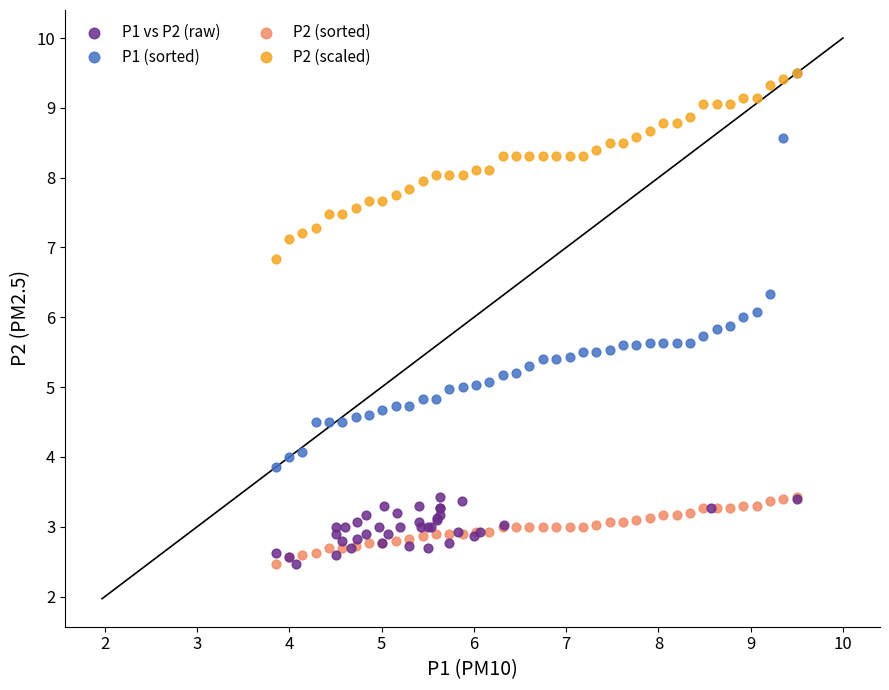

Which series has the largest Y range (max minus min)?

P1 (sorted)